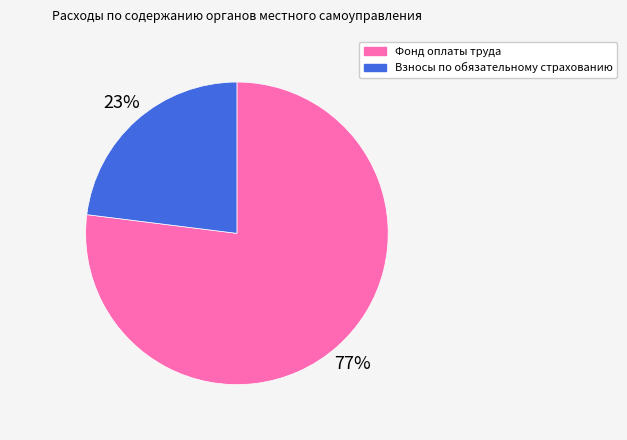

Do Взносы по обязательному страхованию and Фонд оплаты труда together represent more than half of the pie?

Yes